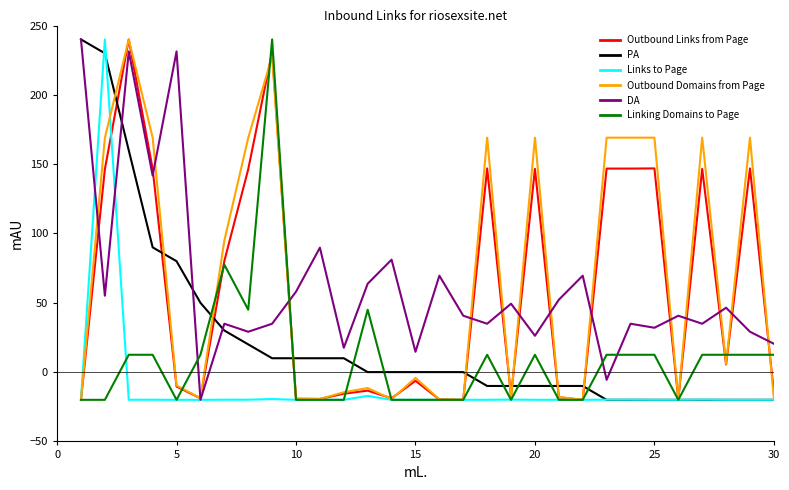

What is the minimum value shown in the chart?

-20.0